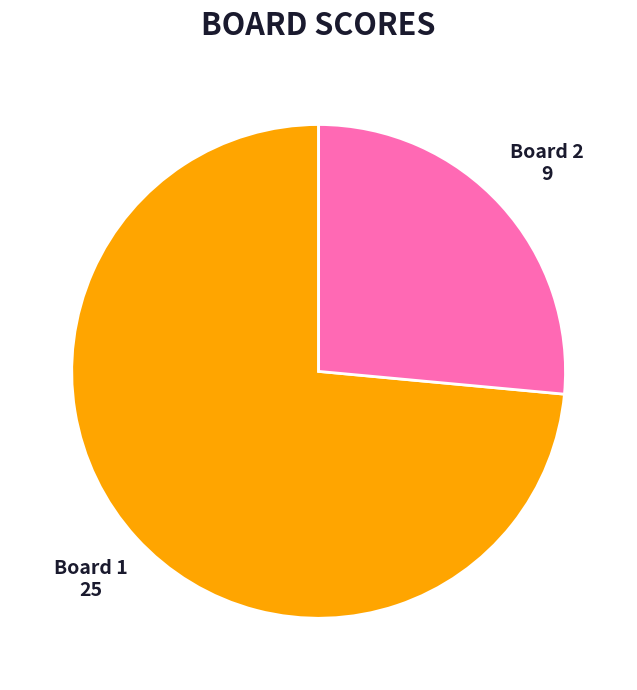

Is it true that Board 2 is 17% of the pie?

False